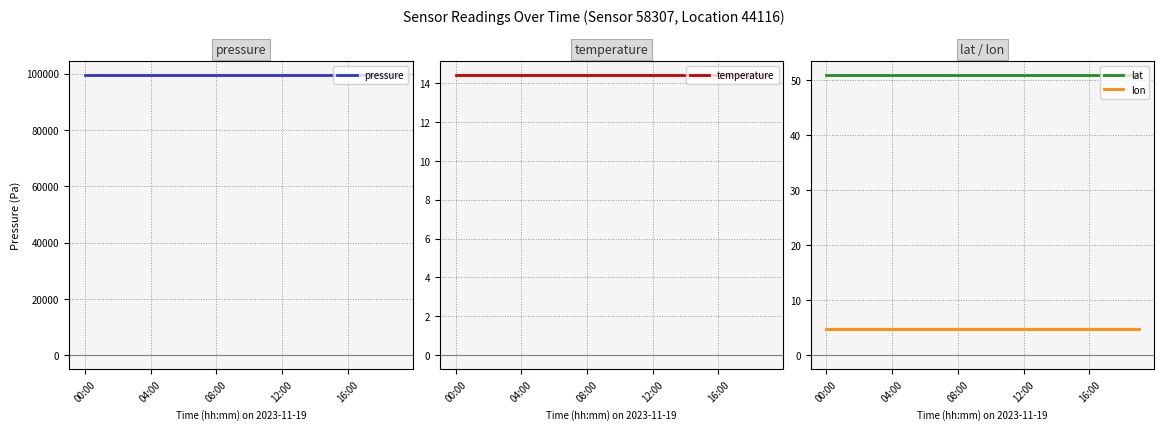

What is the difference between the highest and lowest values at 5?

99445.2